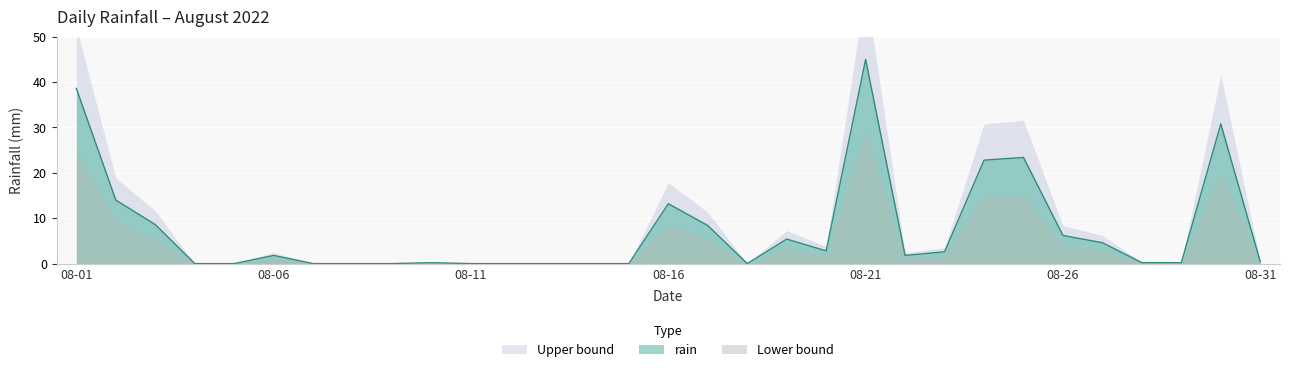

Where is the first local maximum?

08-06